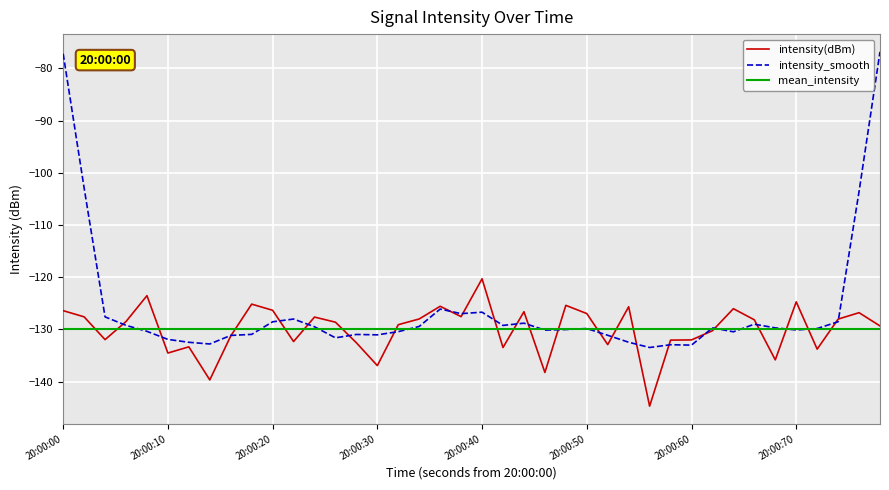

List the series in order of their peak value, lowest first.

mean_intensity, intensity(dBm), intensity_smooth